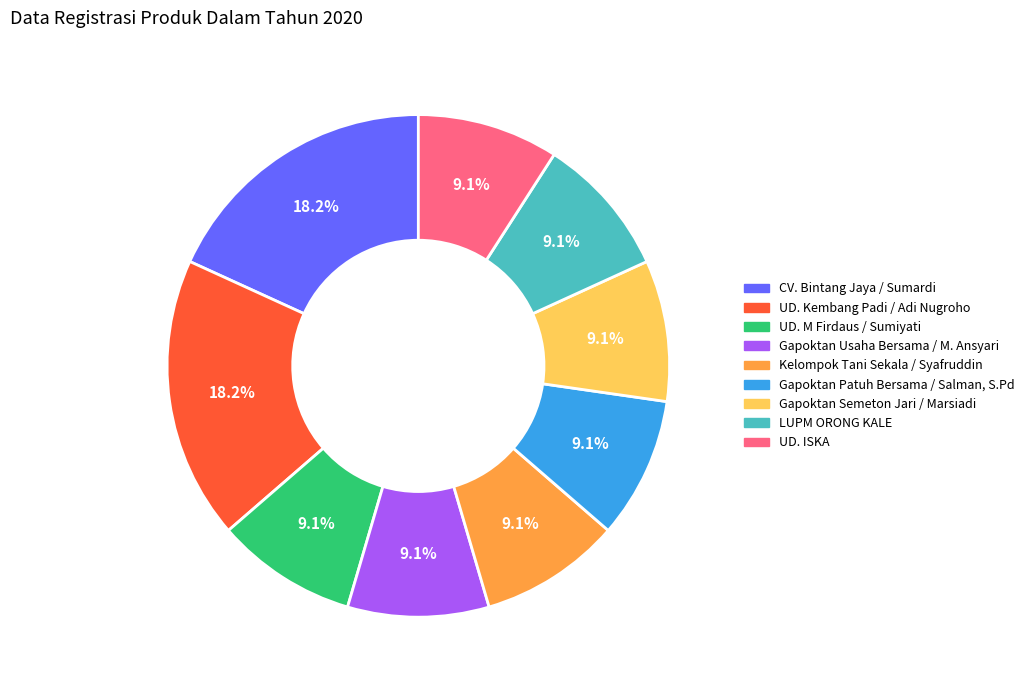

What is the ratio of the value at CV. Bintang Jaya / Sumardi to the value at UD. ISKA?

2.0